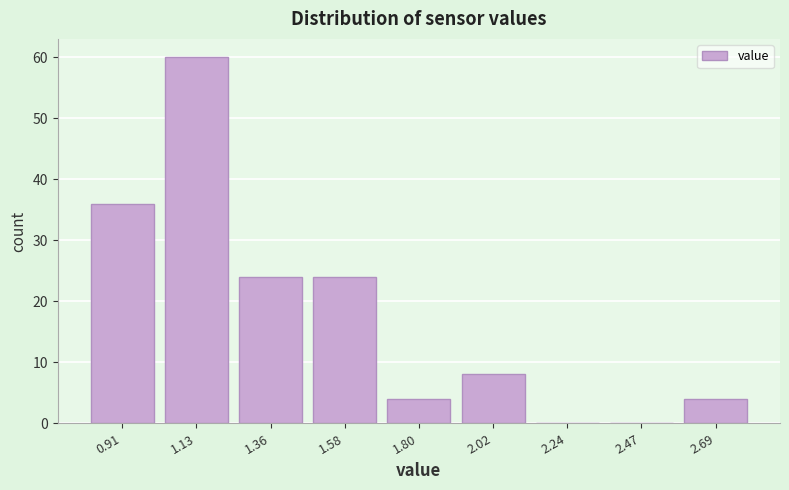

Which range on the x-axis has the tallest bar?

1.00 to 1.25